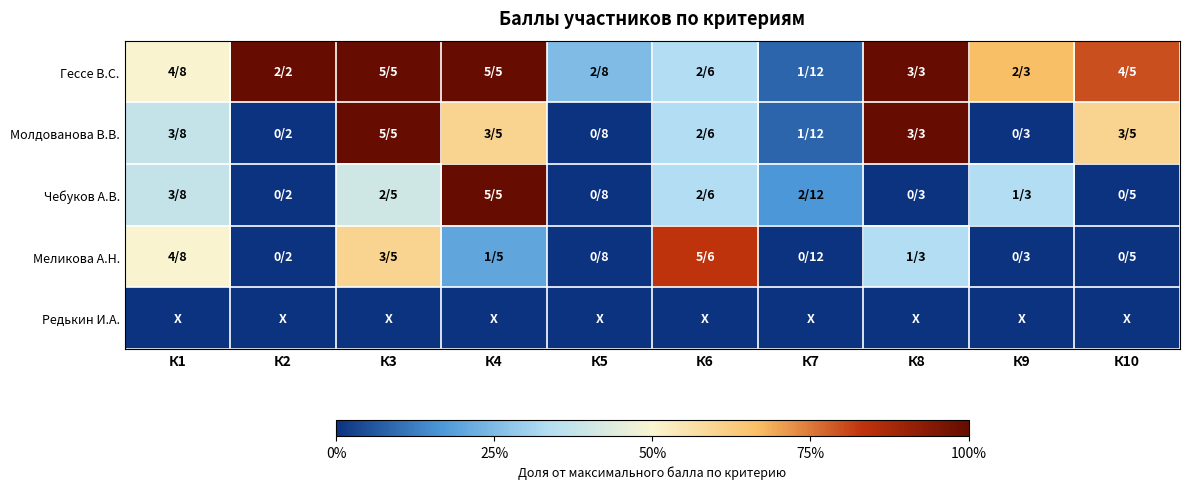

Reading right to left, transcribe all the data shown in this chart.

Гессе В.С.: К10=0.8	К9=0.7	К8=1.0	К7=0.1	К6=0.3	К5=0.2	К4=1.0	К3=1.0	К2=1.0	К1=0.5
Молдованова В.В.: К10=0.6	К9=0.0	К8=1.0	К7=0.1	К6=0.3	К5=0.0	К4=0.6	К3=1.0	К2=0.0	К1=0.4
Чебуков А.В.: К10=0.0	К9=0.3	К8=0.0	К7=0.2	К6=0.3	К5=0.0	К4=1.0	К3=0.4	К2=0.0	К1=0.4
Меликова А.Н.: К10=0.0	К9=0.0	К8=0.3	К7=0.0	К6=0.8	К5=0.0	К4=0.2	К3=0.6	К2=0.0	К1=0.5
Редькин И.А.: К10=0.0	К9=0.0	К8=0.0	К7=0.0	К6=0.0	К5=0.0	К4=0.0	К3=0.0	К2=0.0	К1=0.0